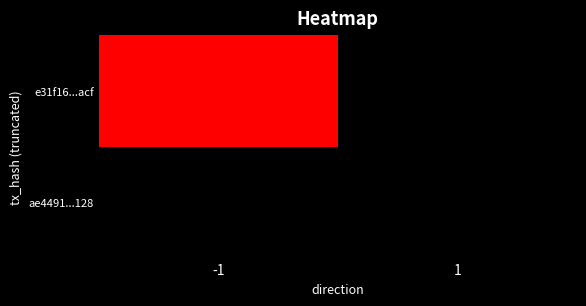

What is the total value across all series at 1?

2